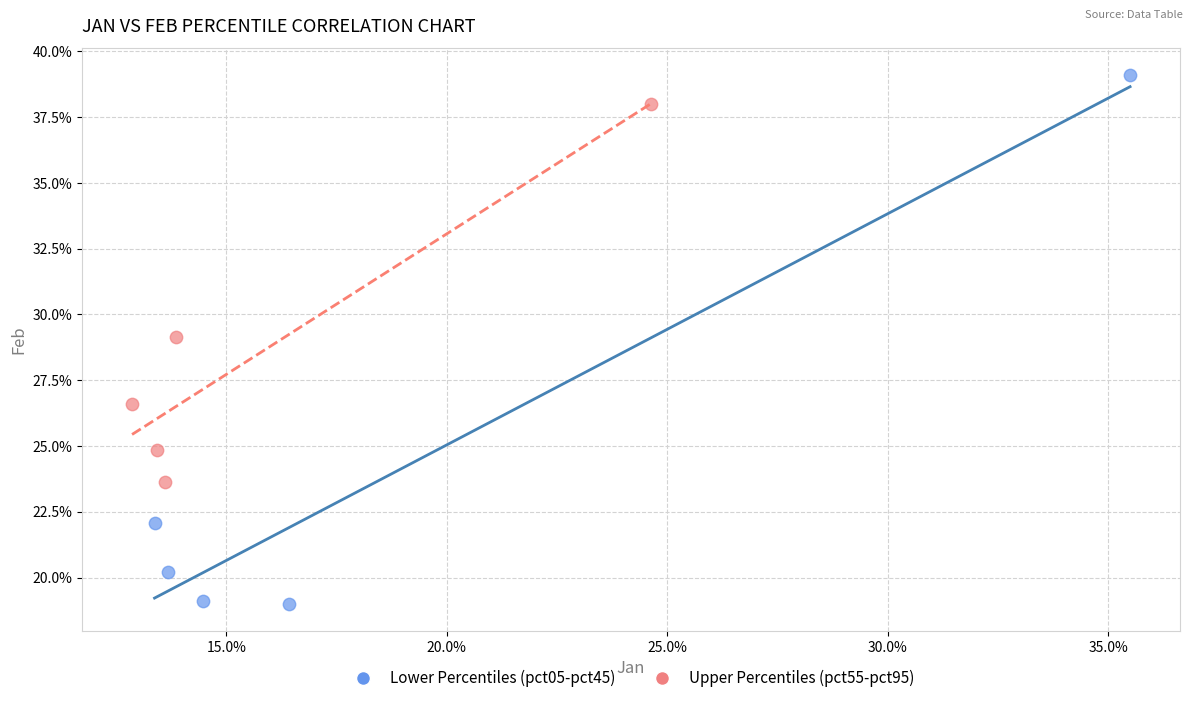

Which series reaches the minimum Y coordinate?

Lower Percentiles (pct05-pct45)